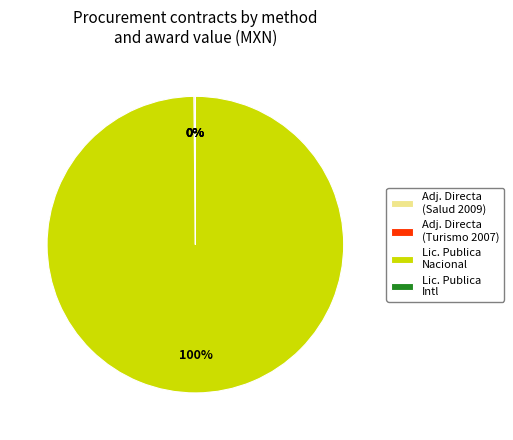

Is there any slice that represents more than half of the pie?

Yes